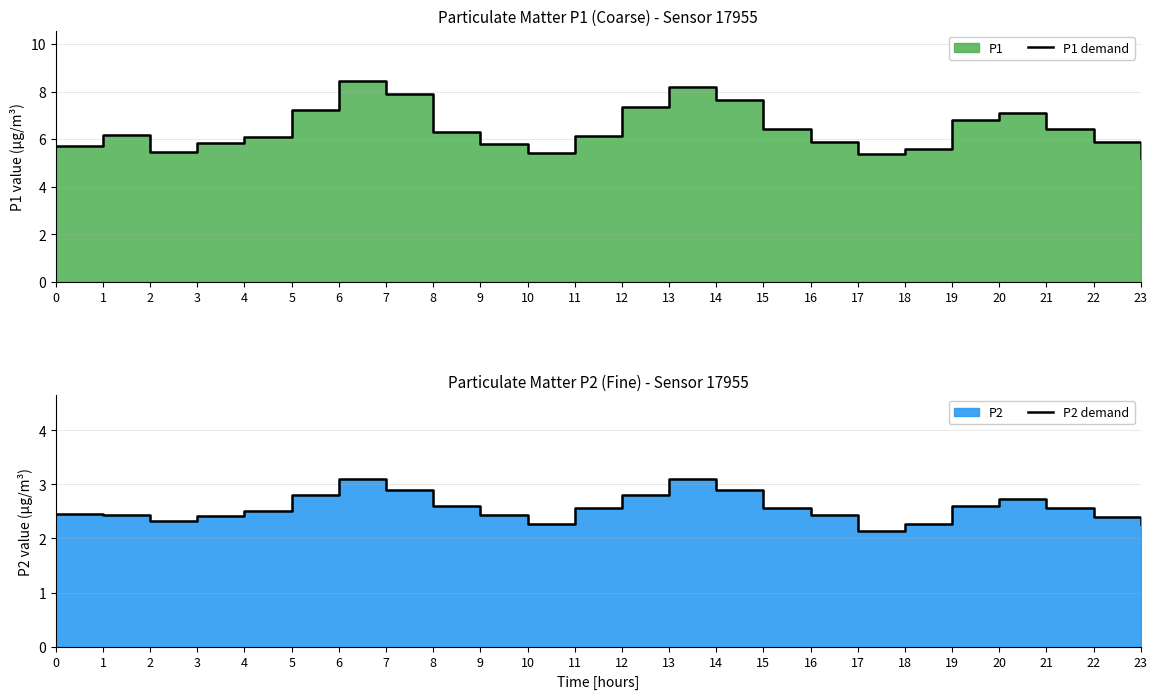

Rank the categories by P2 demand value from lowest to highest.

17, 10, 18, 23, 2, 22, 3, 9, 16, 1, 0, 4, 11, 15, 21, 8, 19, 20, 5, 12, 7, 14, 6, 13